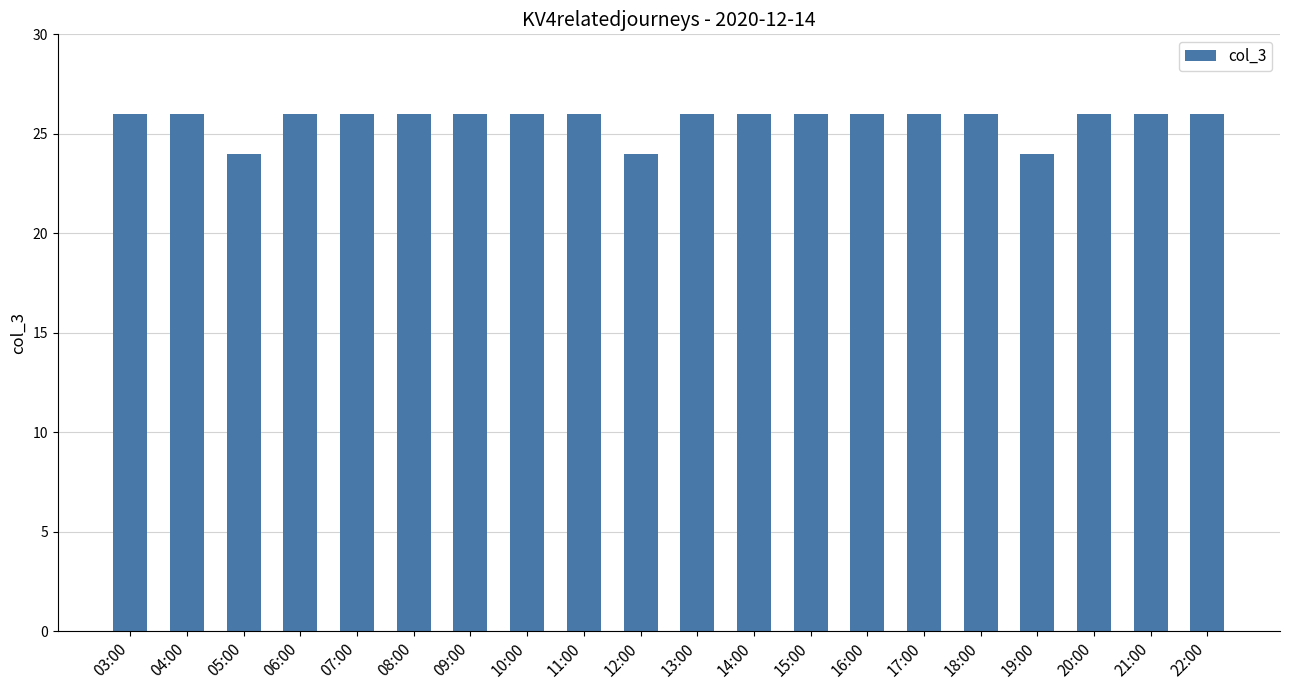

Reading right to left, list all the values displayed in this chart.

26	26	26	24	26	26	26	26	26	26	24	26	26	26	26	26	26	24	26	26